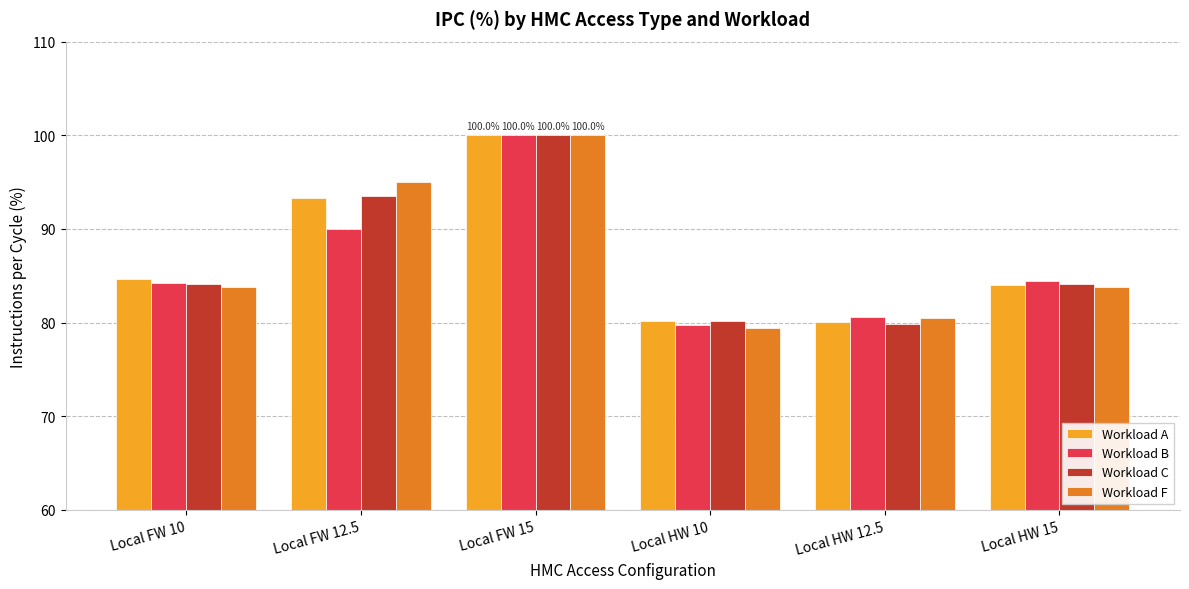

What is the value of the Workload F bar at the 1st from the left?

83.8